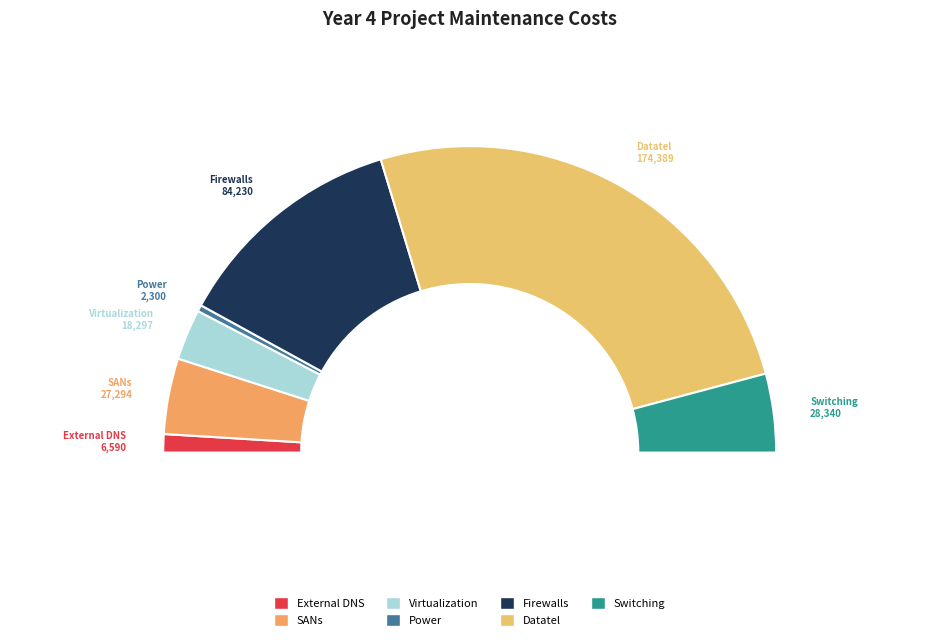

What is the smallest slice in the pie chart?

Power